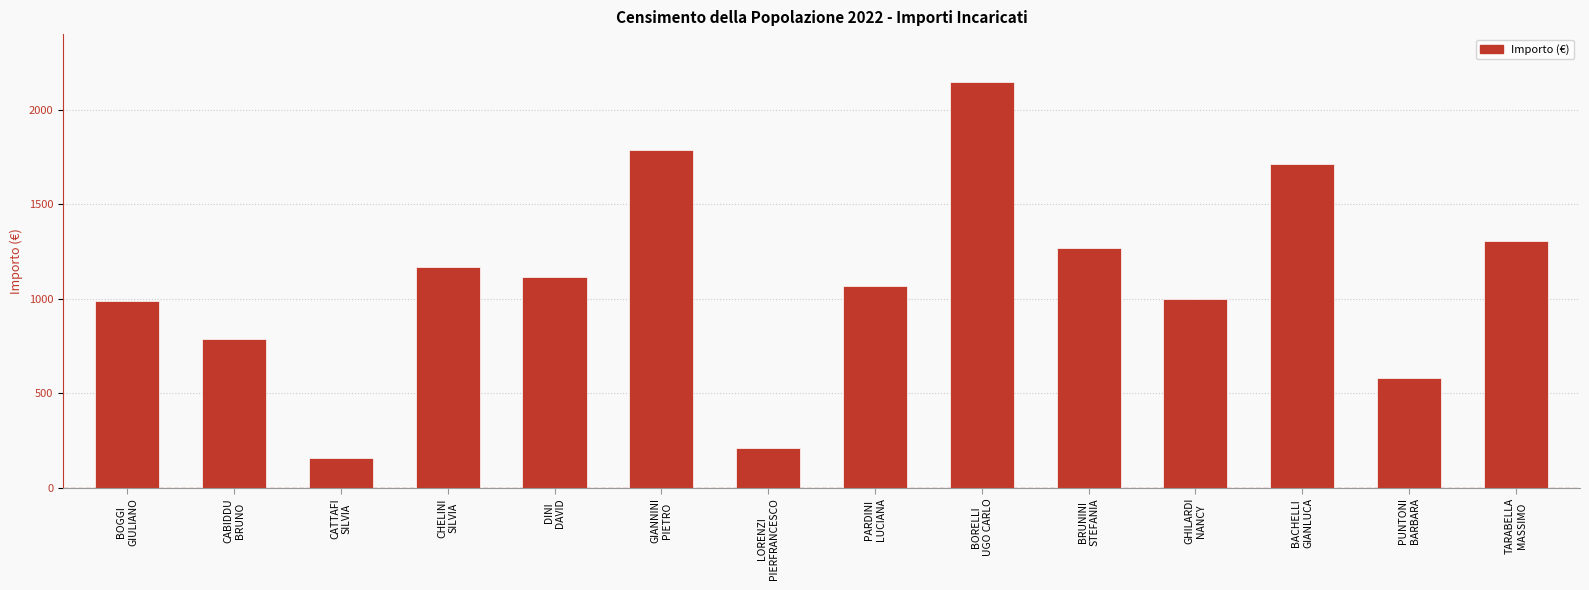

What is the value of the 14th bar from the left?

1305.1